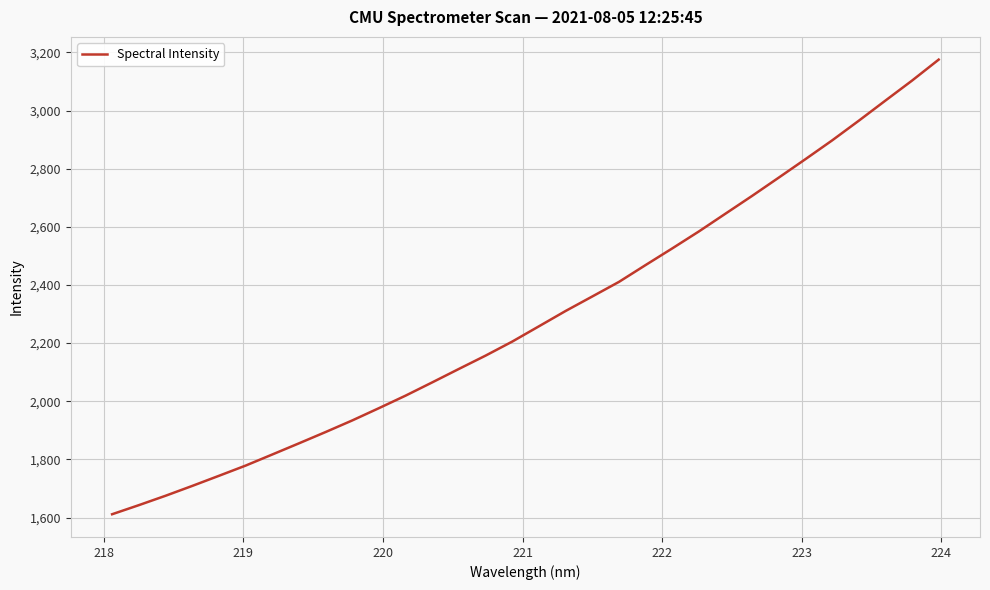

Count the number of data series in this chart.

1